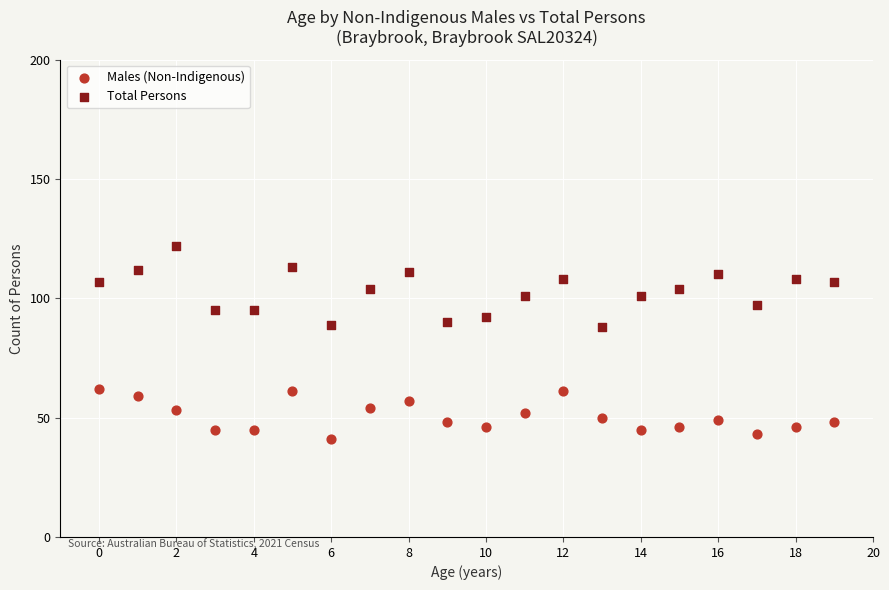

Which series has the largest Y range (max minus min)?

Total Persons